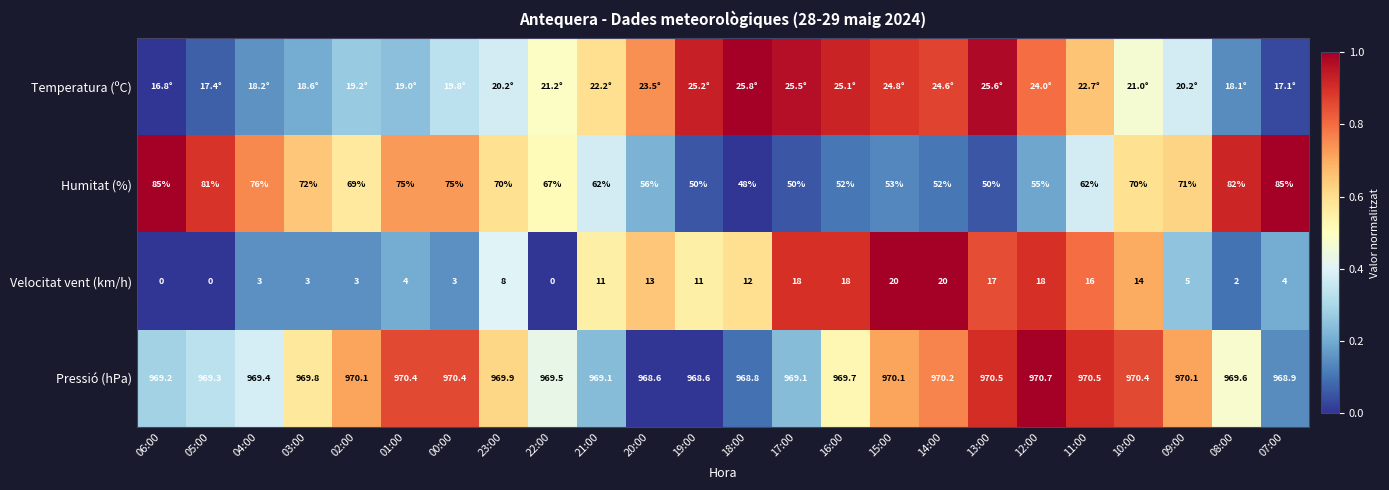

Is the value of Humitat (%) at 13:00 greater than the value of Pressió (hPa) at 15:00?

No